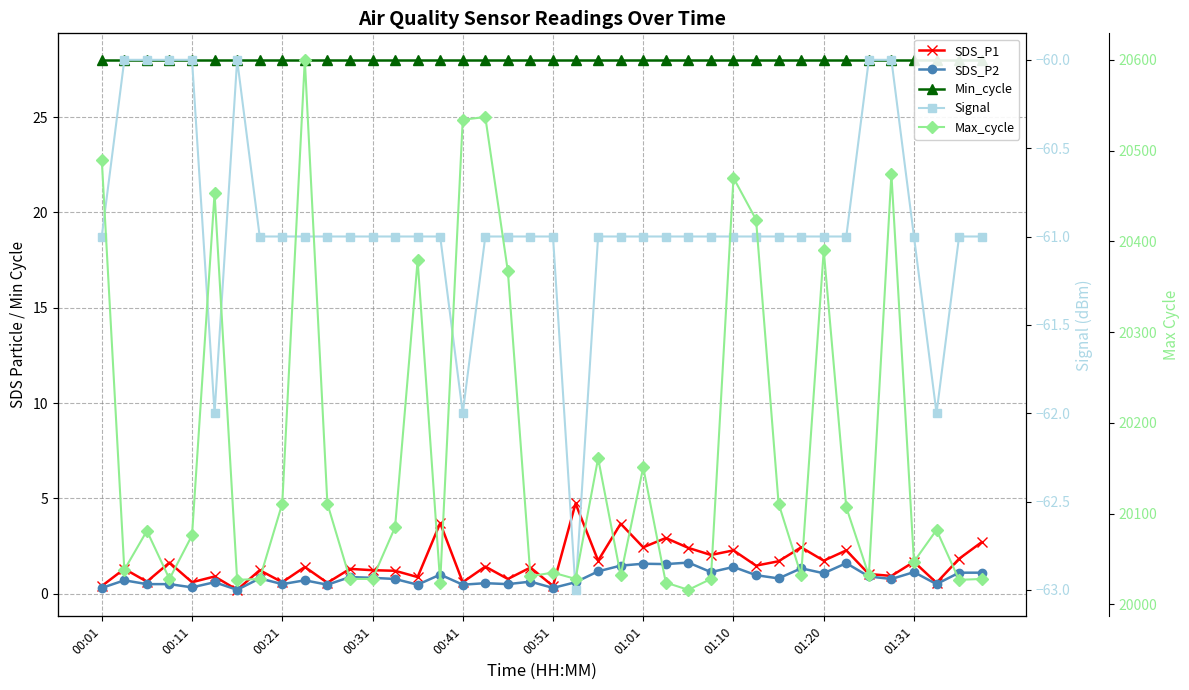

Rank the series at 00:51 from highest to lowest value.

Max_cycle, Min_cycle, SDS_P1, SDS_P2, Signal